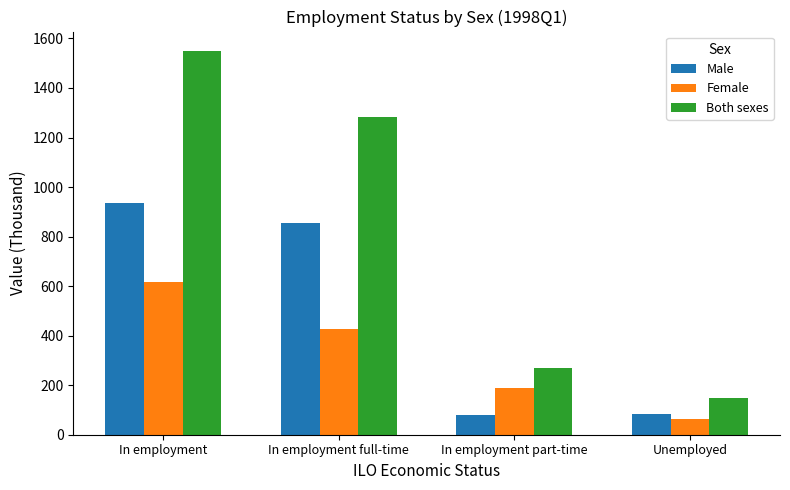

What is the difference between the Female values at Unemployed and In employment part-time?

124.9